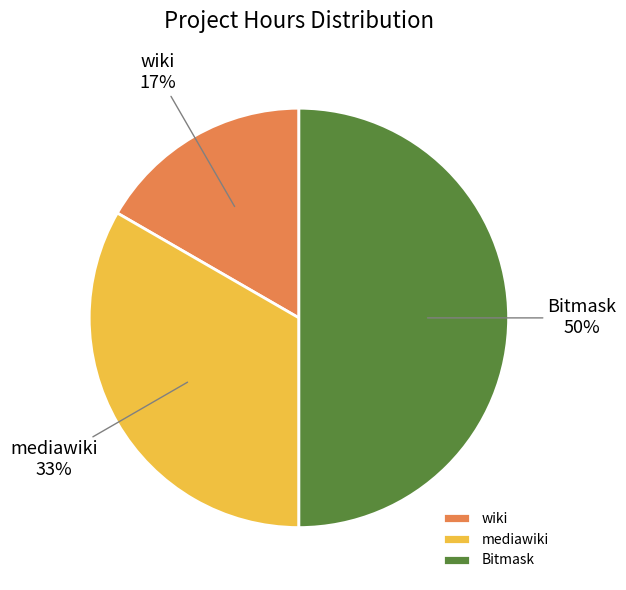

Approximately how many times larger is the value at wiki compared to Bitmask?

0.3